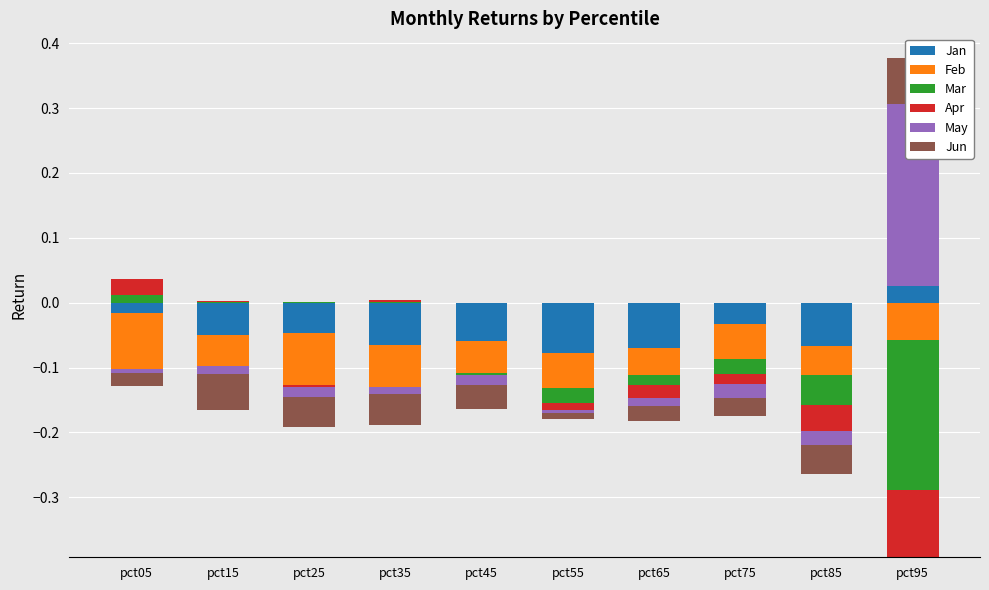

Which has a higher value, pct05 or pct35?

pct05